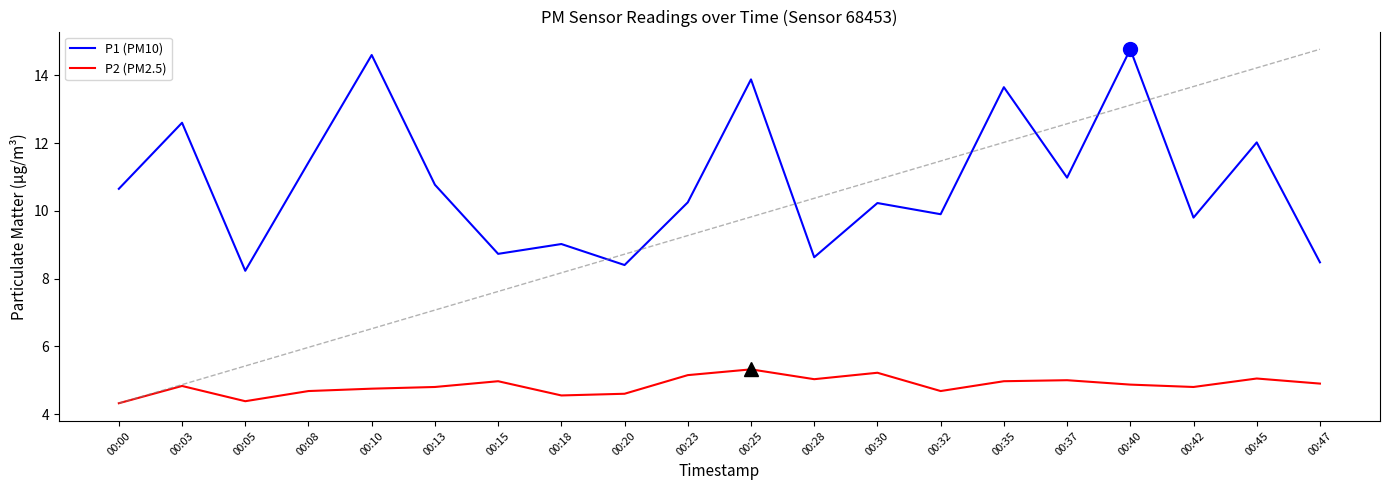

What is the difference between the highest and lowest values at 00:28?

3.6